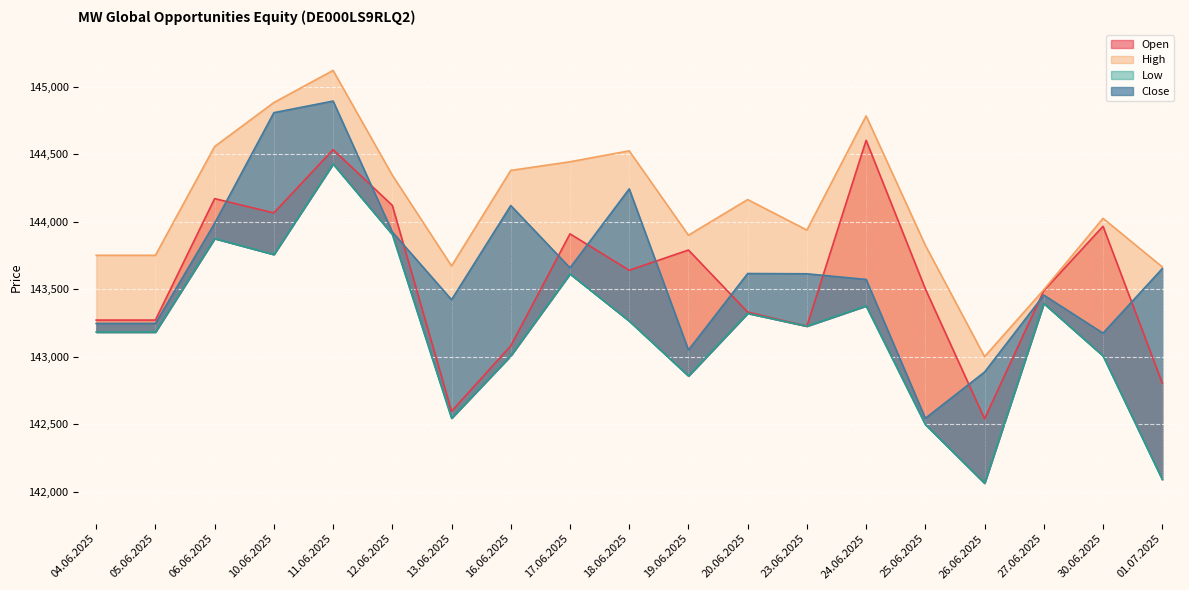

How many lines are shown in the chart?

4